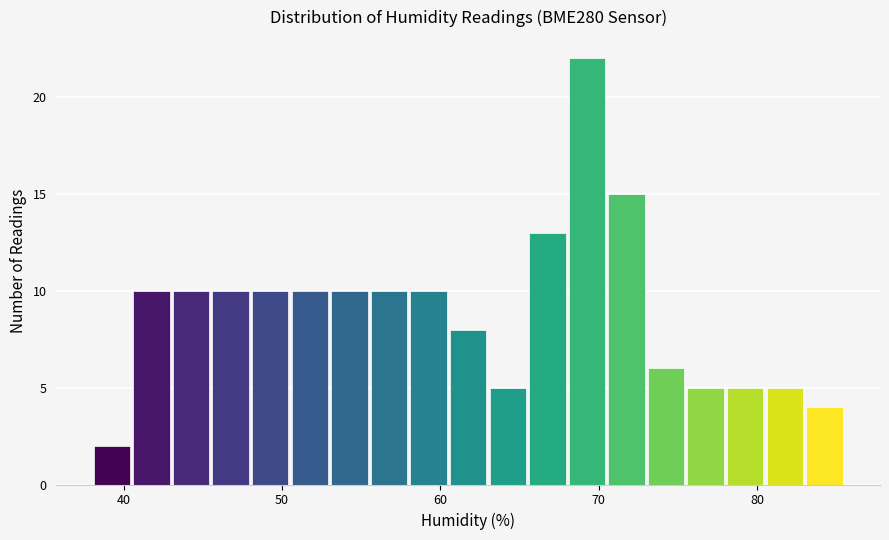

Around what value on the x-axis is the tallest bar? Give the approximate position of its centre, as read against the axis.

69